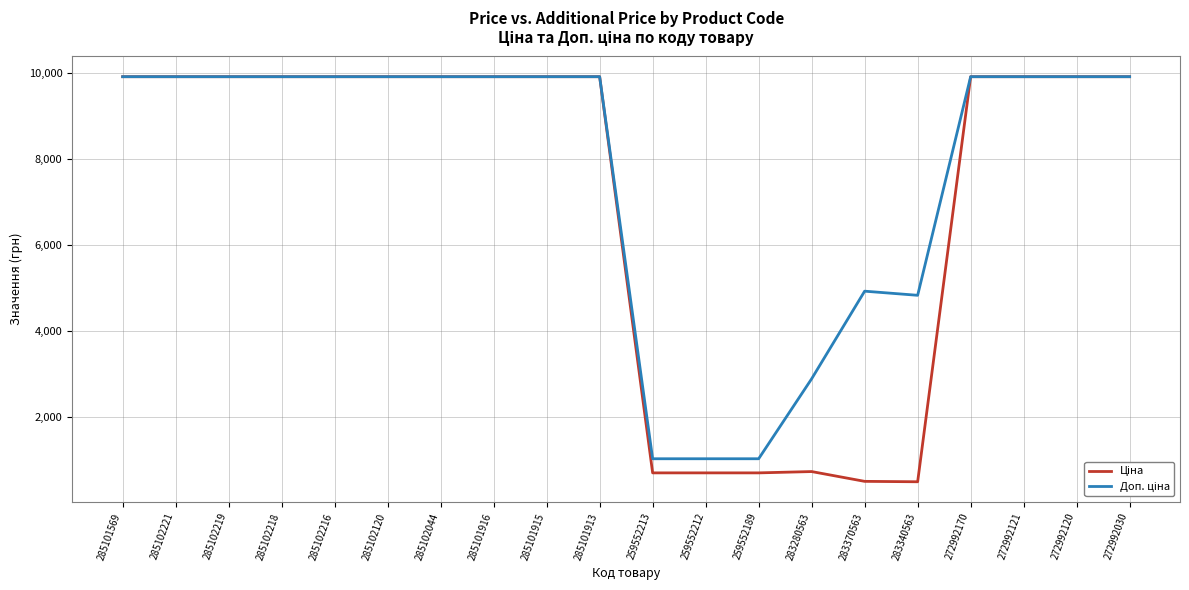

What is the difference between the highest and lowest values at 259552189?

328.7